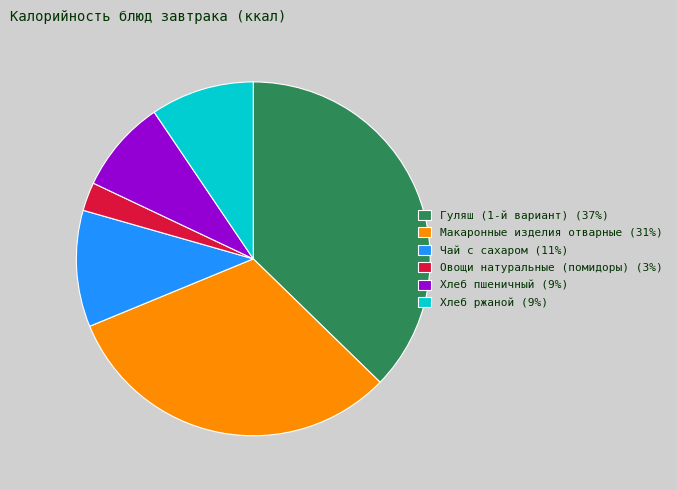

Which category has the smallest portion of the pie?

Овощи натуральные (помидоры)